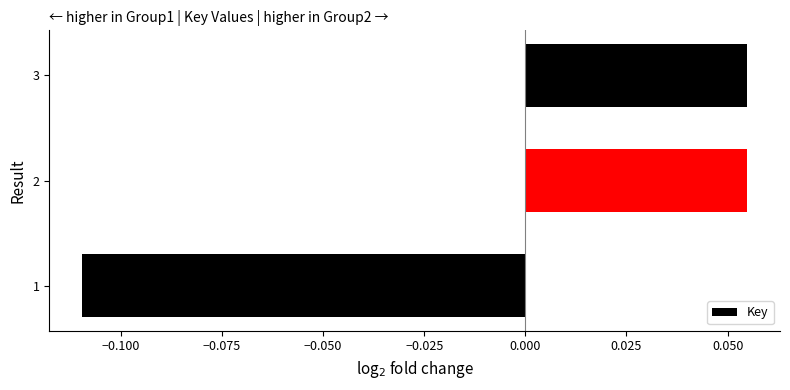

What is the change in value from 1 to 2?

+0.2